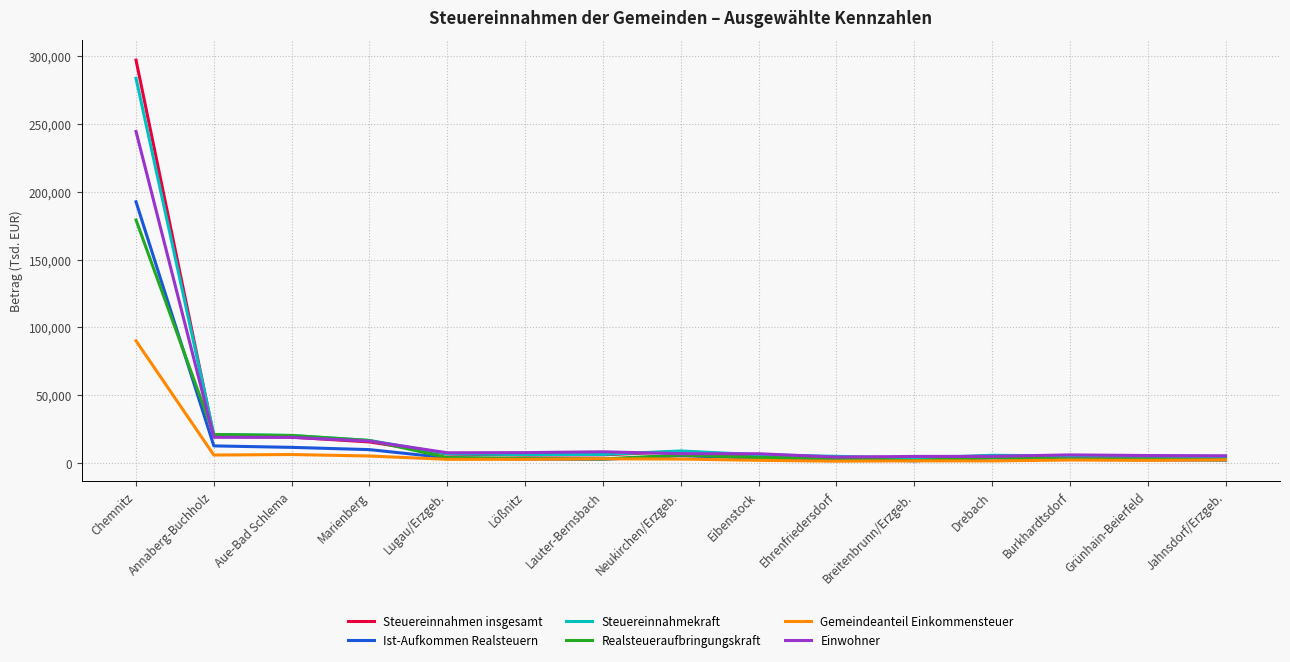

Is it true that Einwohner equals 7549 at Lugau/Erzgeb.?

True